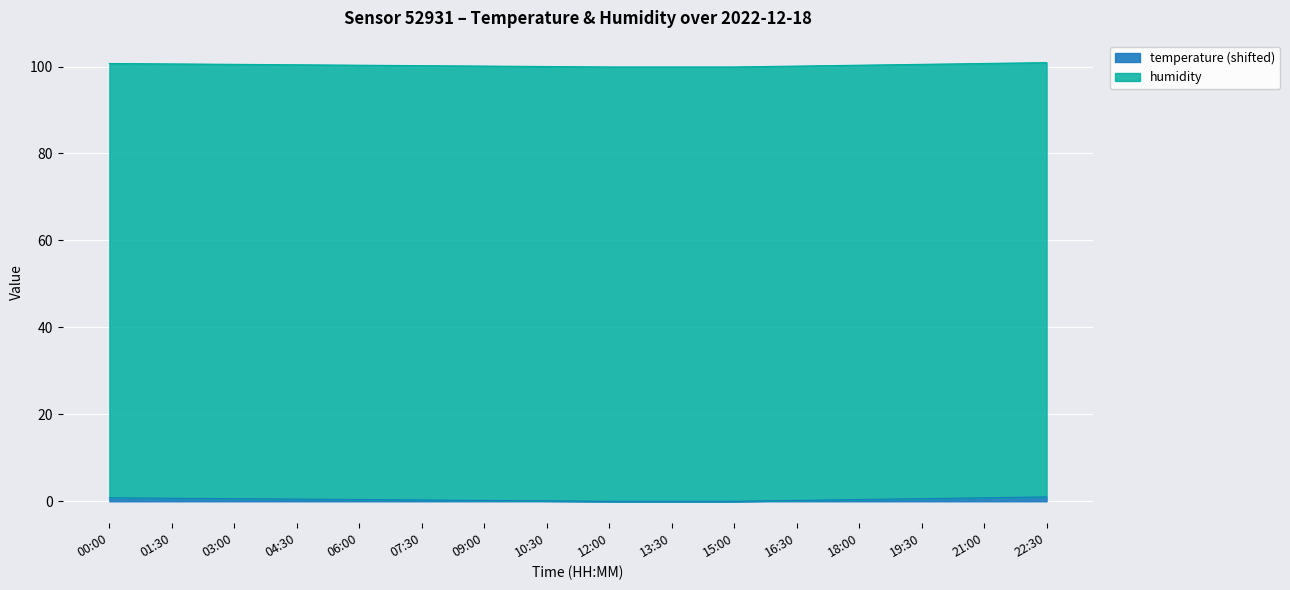

Is it true that the value at 09:00 is 0.2?

True